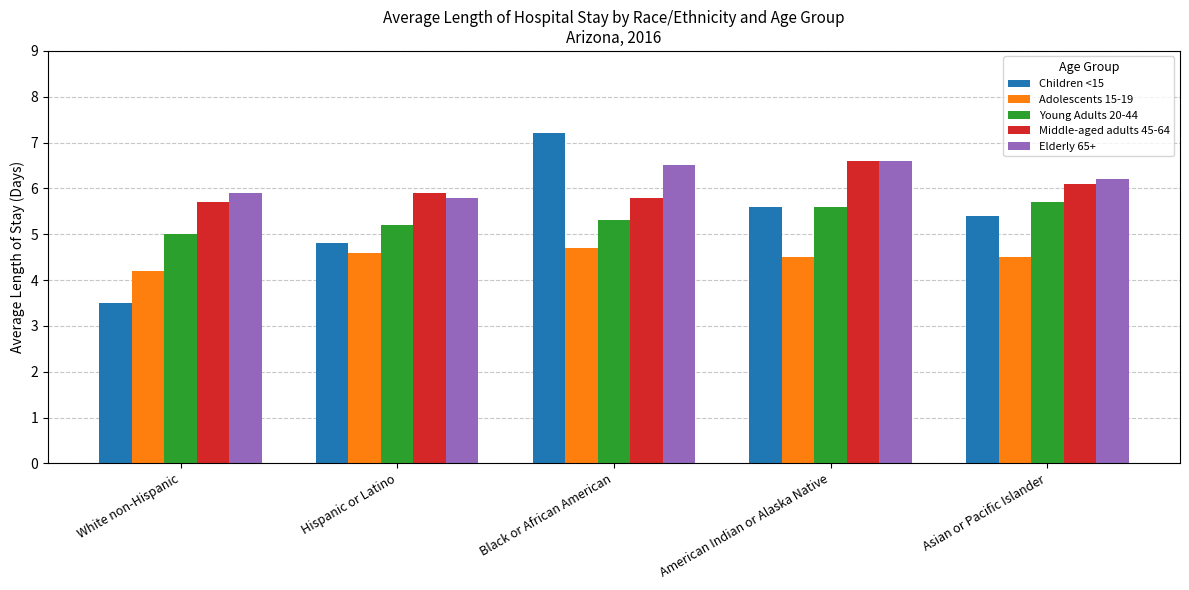

What are all the series names shown in the legend?

Children <15, Adolescents 15-19, Young Adults 20-44, Middle-aged adults 45-64, Elderly 65+